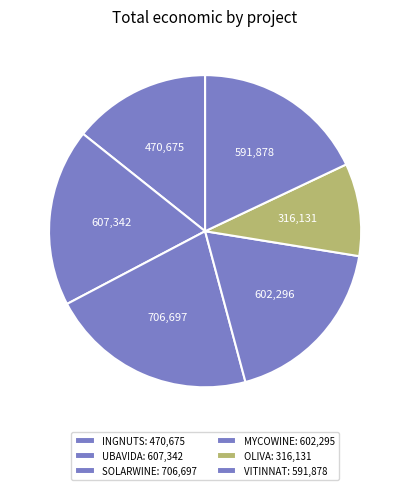

Is INGNUTS the majority of the pie?

No